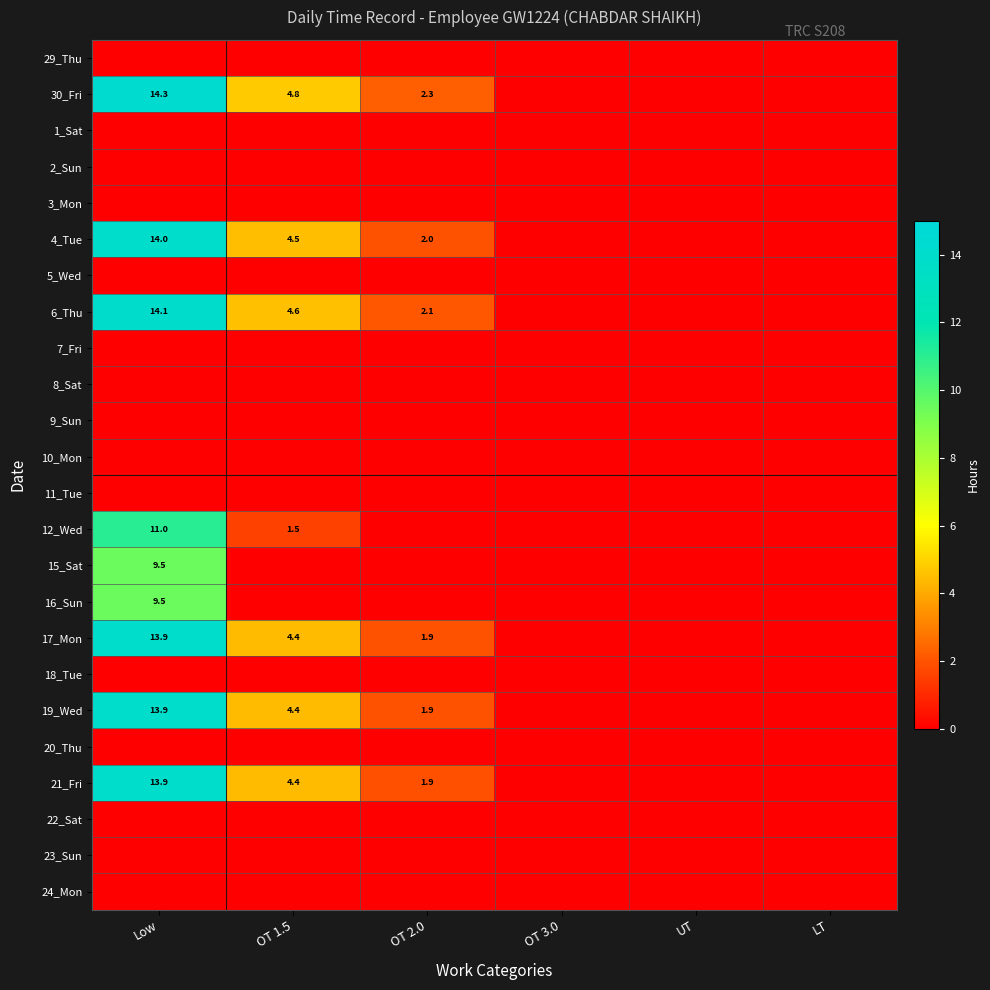

The 4_Tue series shows 14.0 at Low. True or false?

True